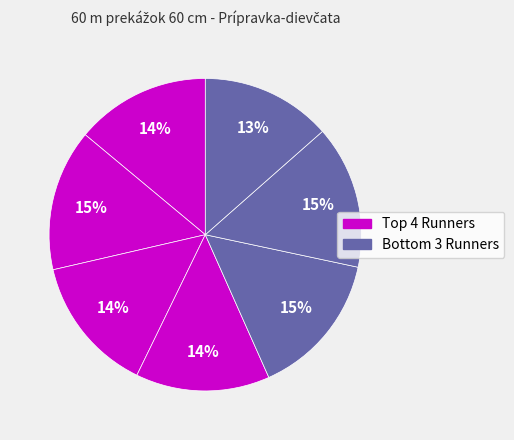

To the nearest percent, what is the average slice percentage?

14%